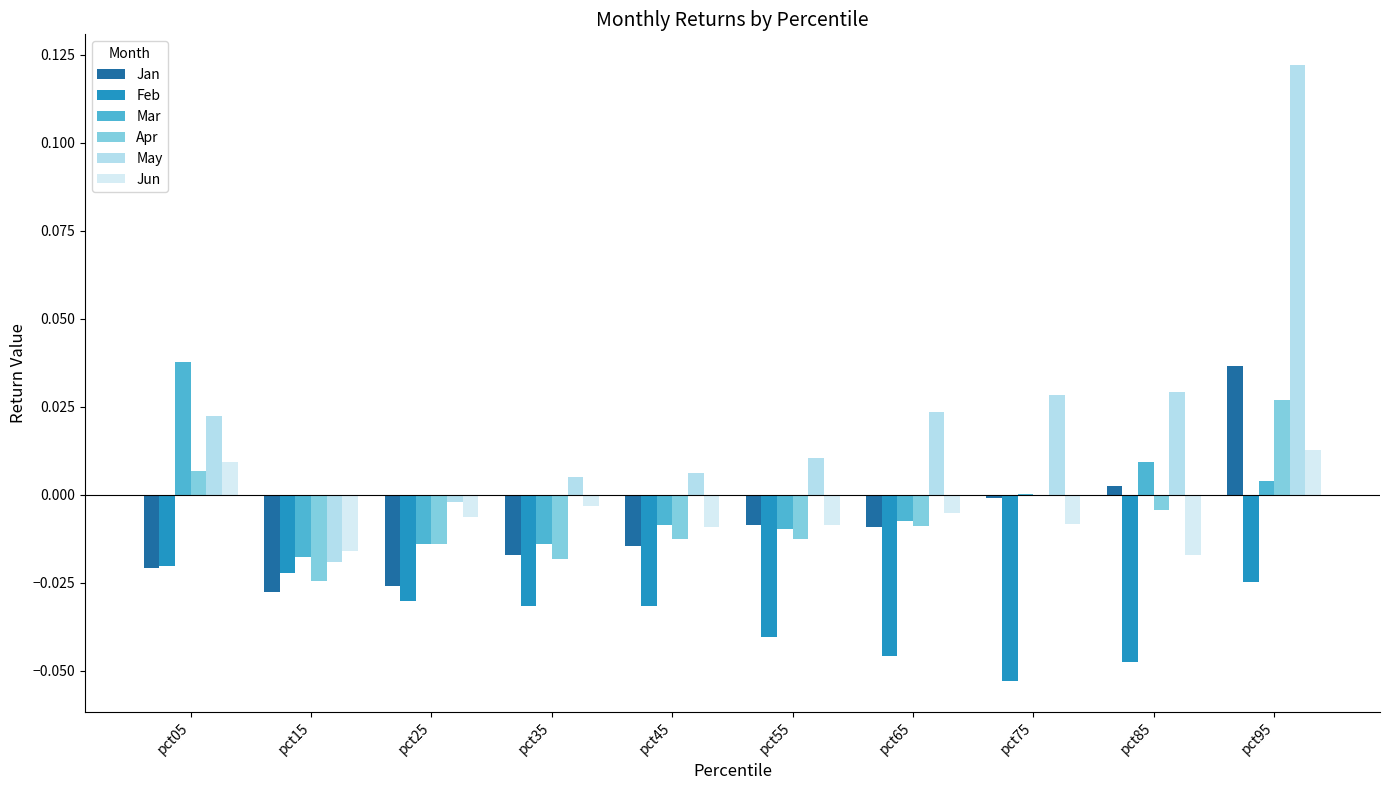

True or false: Feb has a value of -0.0 at pct25.

True